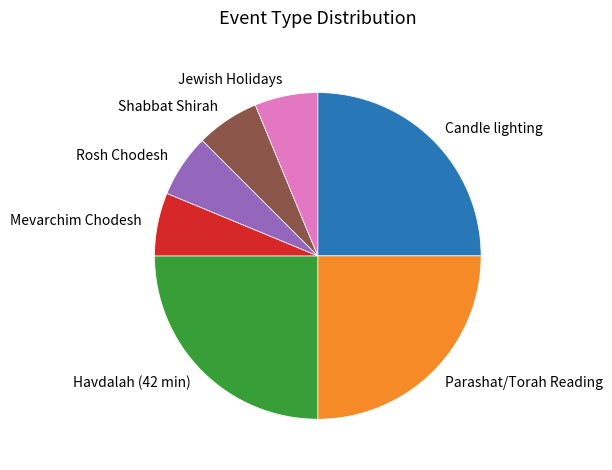

What is the ratio of the value at Parashat/Torah Reading to the value at Mevarchim Chodesh?

4.0